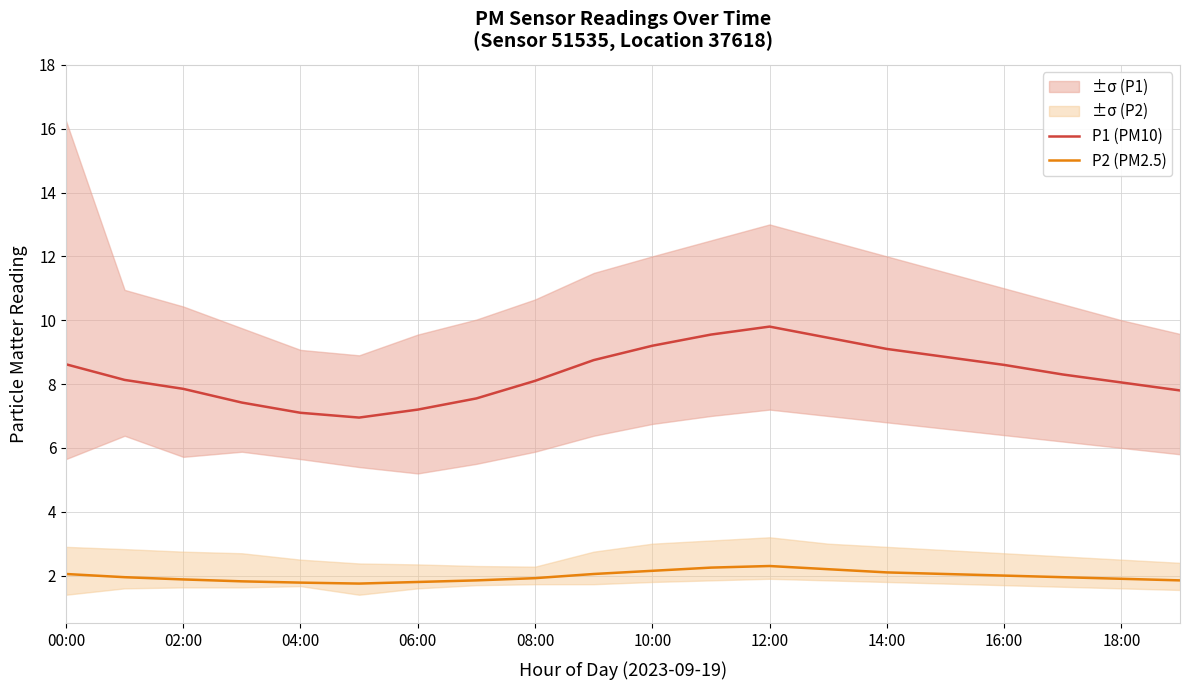

Is it true that P2 (PM2.5) equals 1.9 at 08:00?

True